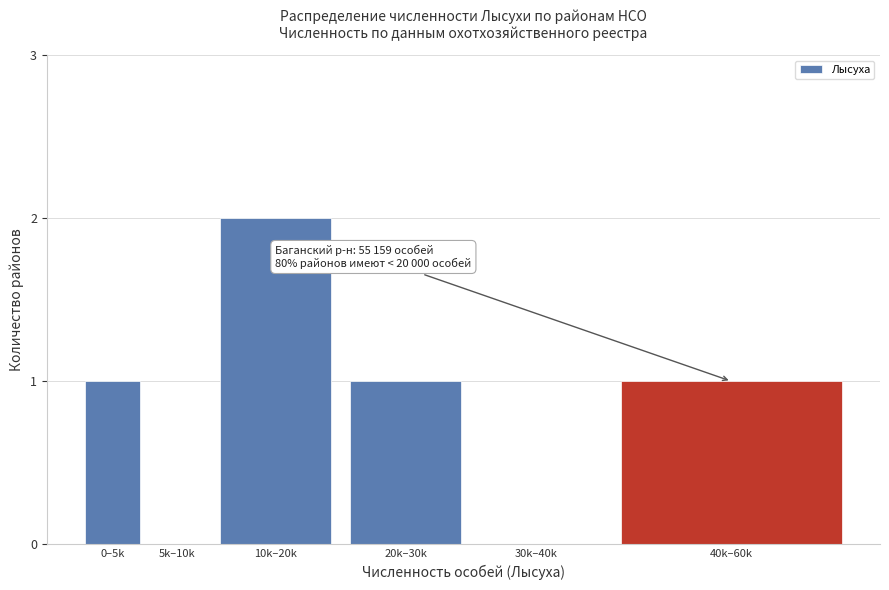

Reading right to left, list all the values displayed in this chart.

40k–60k=1	30k–40k=0	20k–30k=1	10k–20k=2	5k–10k=0	0–5k=1